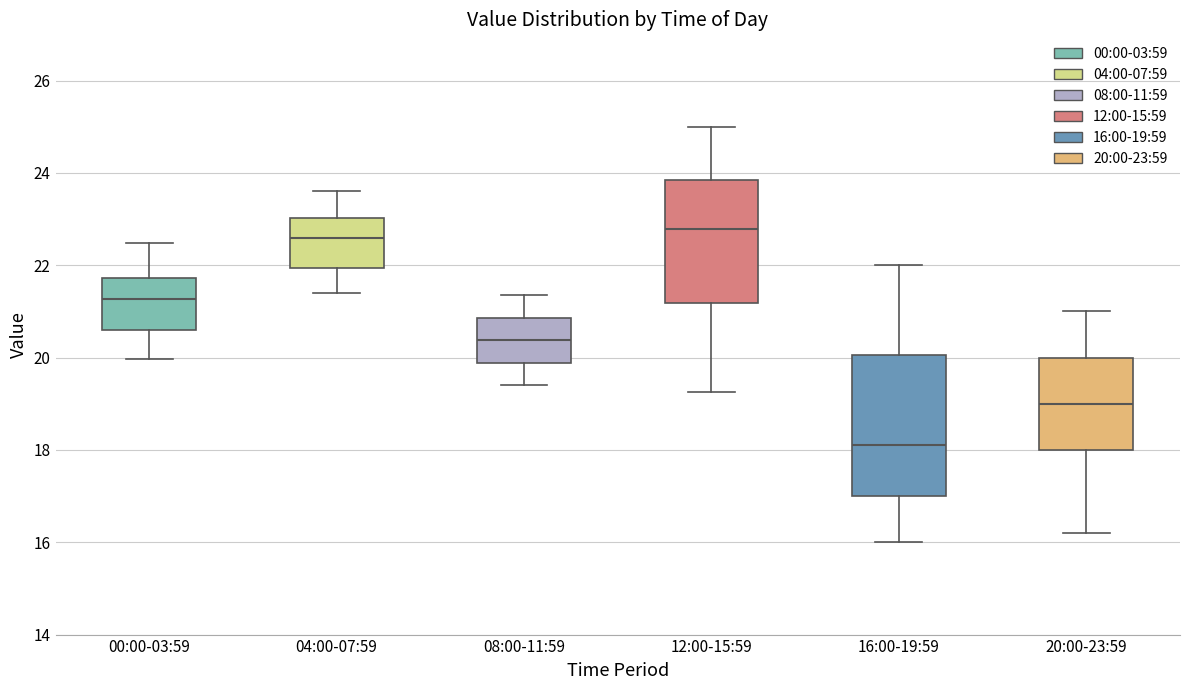

Reading left to right, read every box against the y-axis: the position of its median line, the range the box covers, and the ends of its whiskers. The values are not printed on the chart, so give them approximately, as read against the axis.

00:00-03:59: median 21.2, box 20.6 to 21.8, whiskers 20.0 to 22.4
04:00-07:59: median 22.6, box 22.0 to 23.0, whiskers 21.4 to 23.6
08:00-11:59: median 20.4, box 19.8 to 20.8, whiskers 19.4 to 21.4
12:00-15:59: median 22.8, box 21.2 to 23.8, whiskers 19.2 to 25.0
16:00-19:59: median 18.2, box 17.0 to 20.0, whiskers 16.0 to 22.0
20:00-23:59: median 19.0, box 18.0 to 20.0, whiskers 16.2 to 21.0